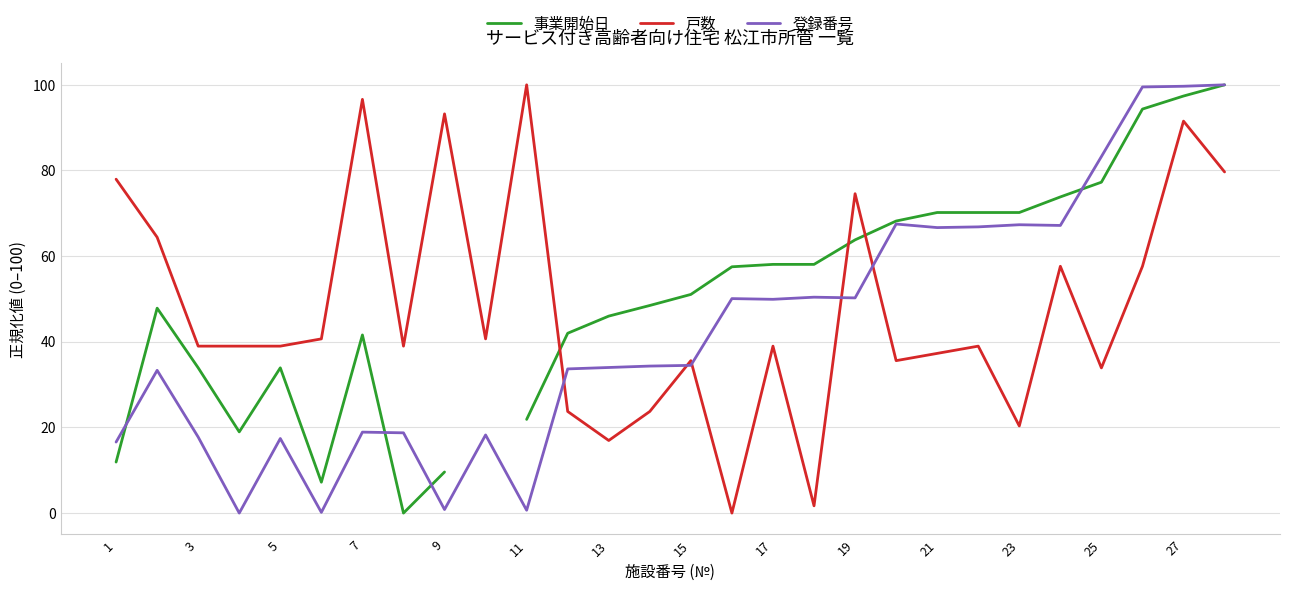

The value of 戸数 at 3 is 39.0. True or false?

True